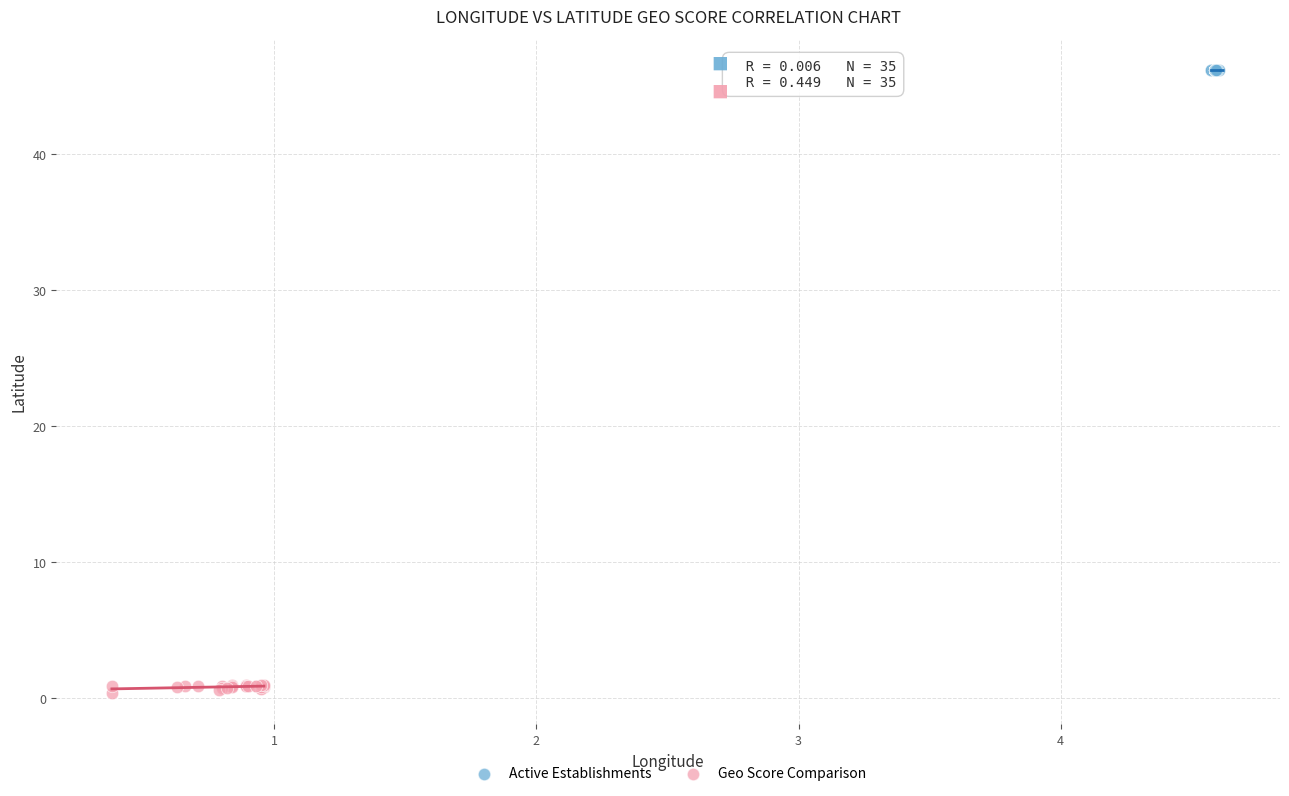

Which series contains the highest Y value?

Active Establishments